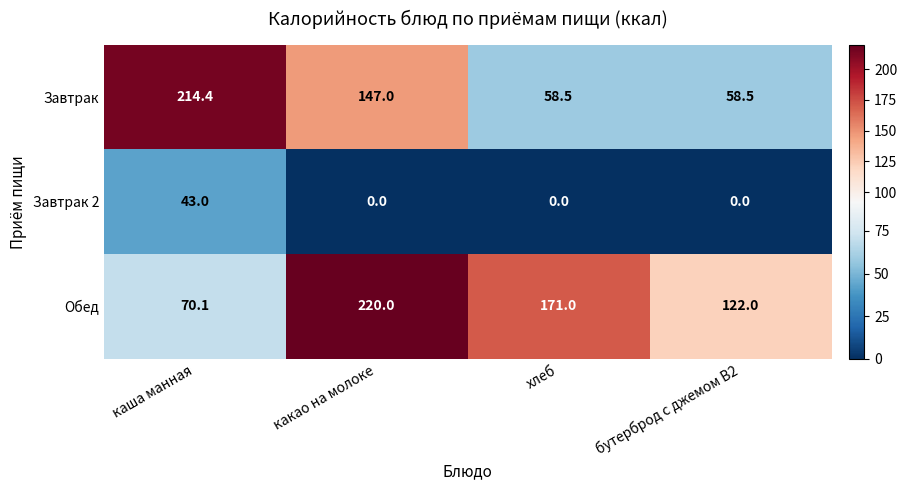

At which label does Обед first exceed 171?

какао на молоке